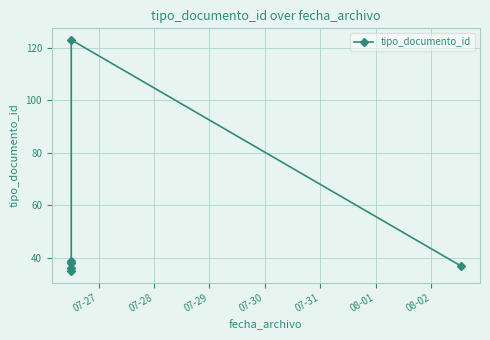

Which category has the lowest value across all series?

07-27